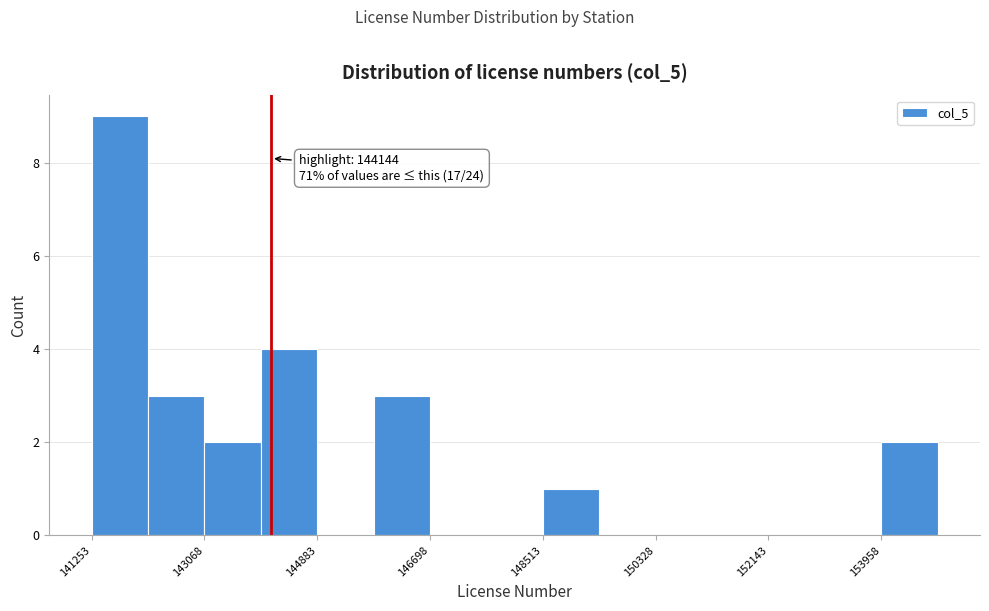

Over which range of the x-axis is the bar tallest?

141200 to 142200